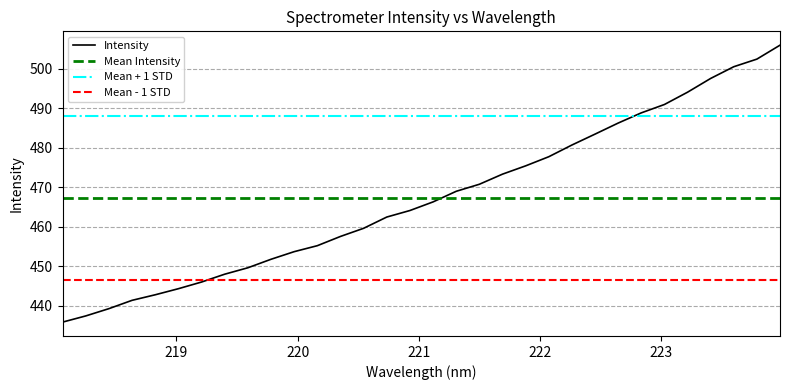

Which label corresponds to the smallest value in the chart?

218.0596